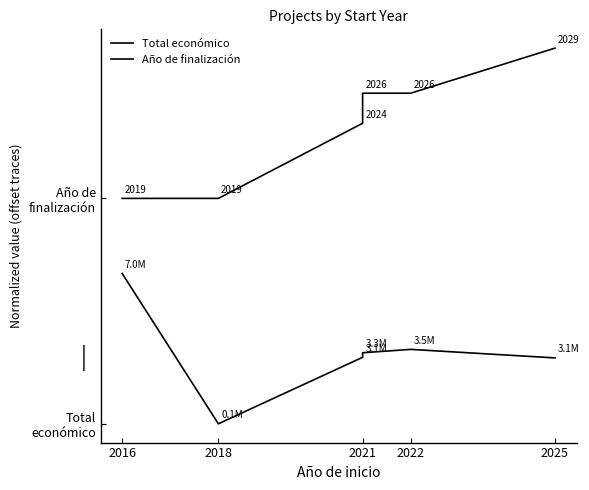

Rank the series at 2021 from highest to lowest value.

Año de finalización, Total económico